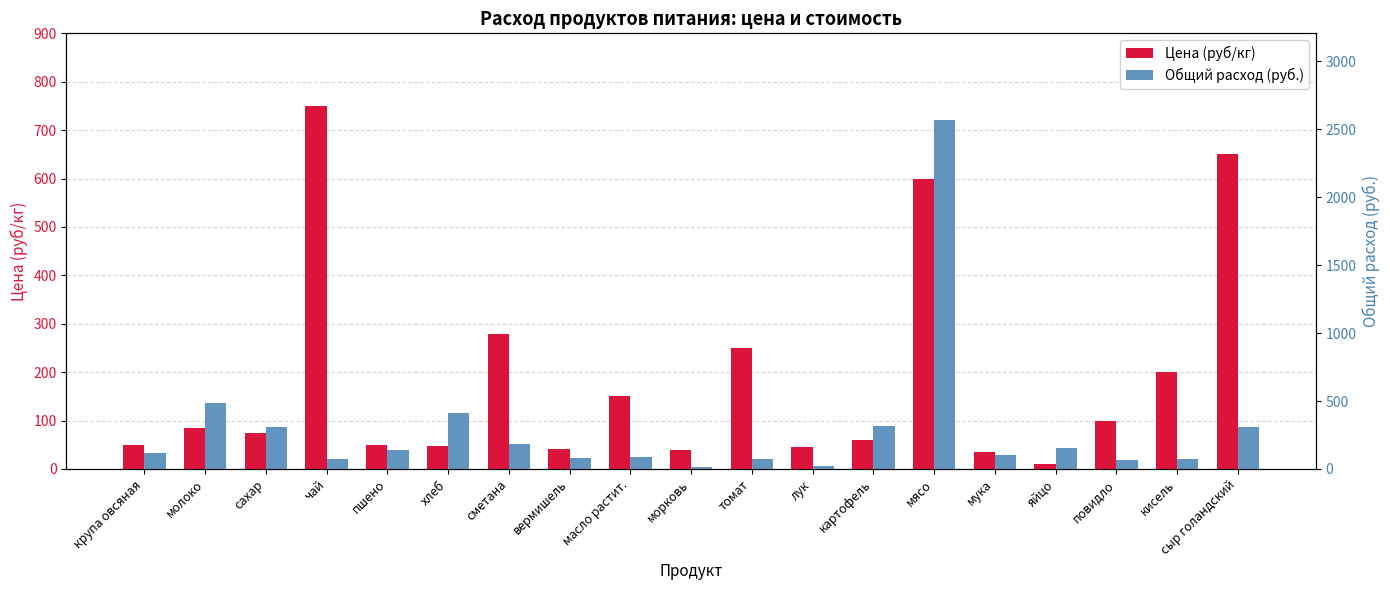

What is the spread (max minus min) of values at масло растит.?

64.5